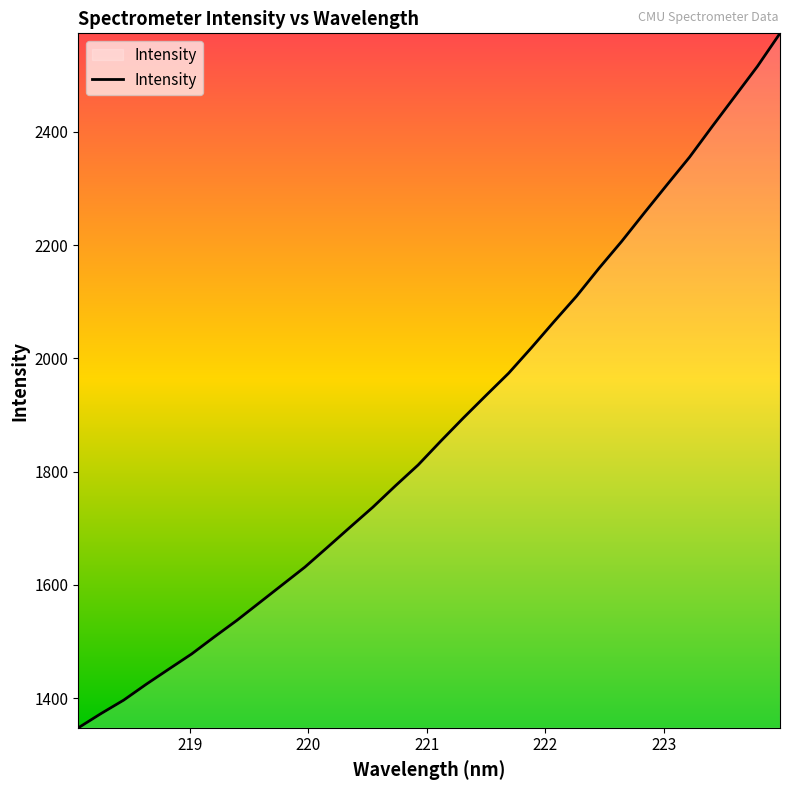

What is the difference between the maximum and minimum values?

1226.1